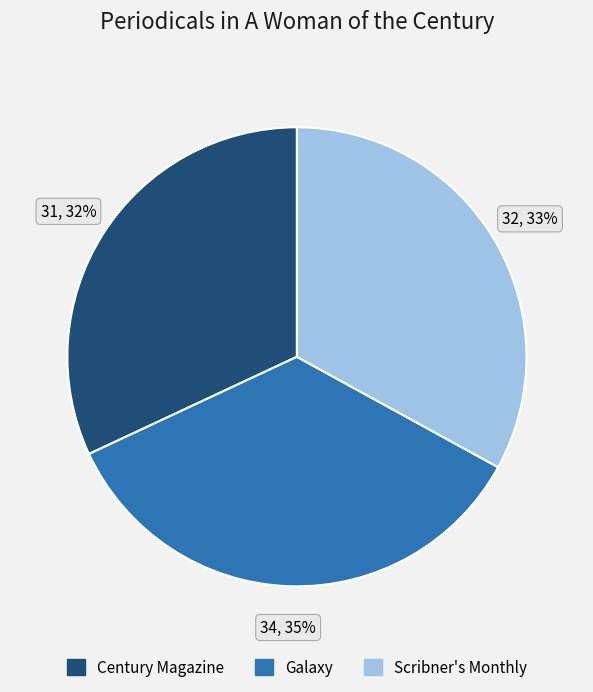

To the nearest percent, what is the average slice percentage?

33%